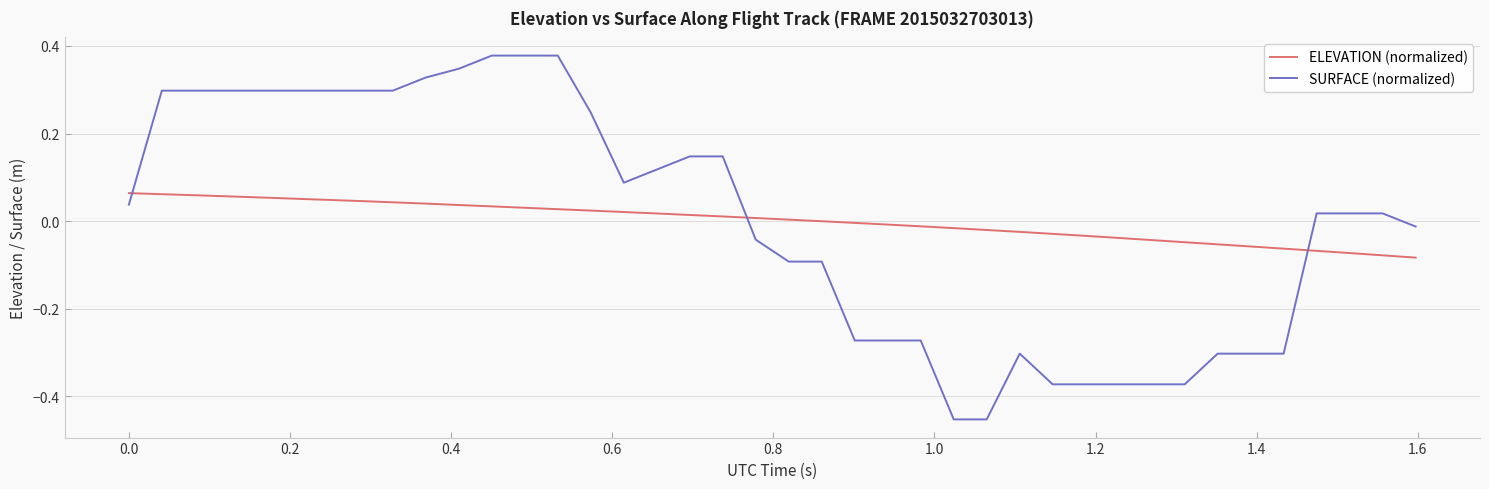

How many times do ELEVATION (normalized) and SURFACE (normalized) cross each other?

3